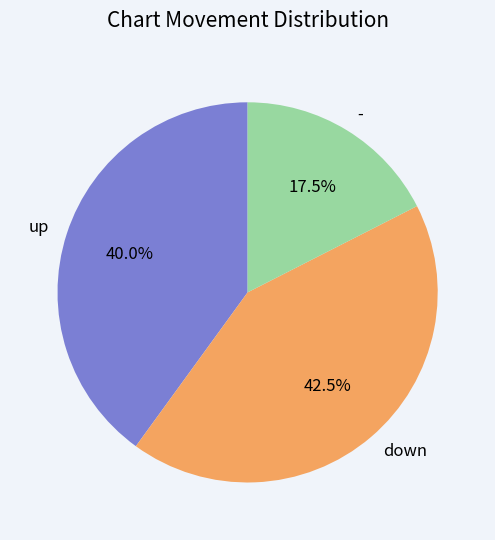

Rank the categories by value from highest to lowest.

down, up, -